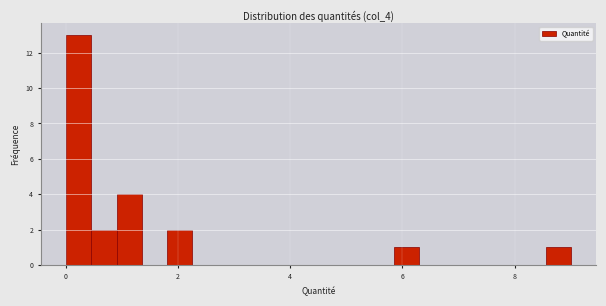

Around what value on the x-axis is the tallest bar? Give the approximate position of its centre, as read against the axis.

0.2